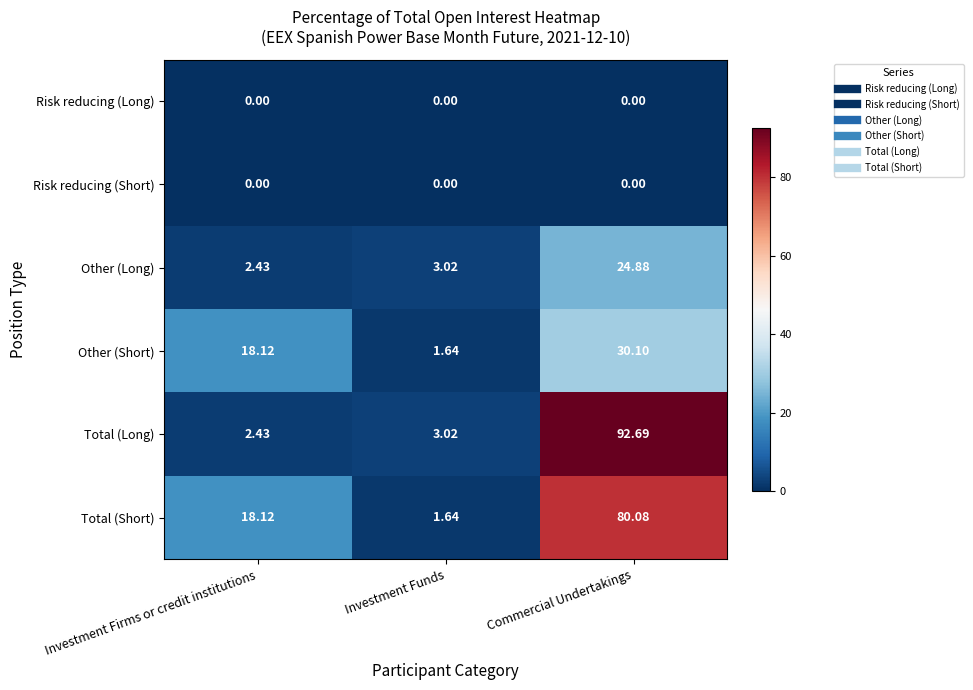

List the labels in order of Other (Long) value, largest first.

Commercial Undertakings, Investment Funds, Investment Firms or credit institutions